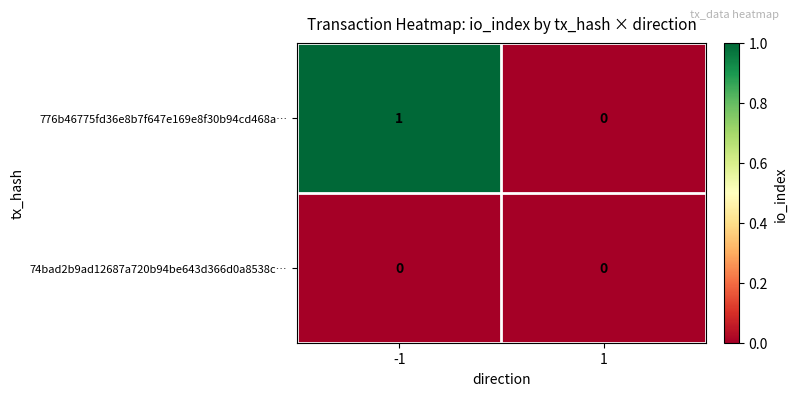

Which series has the widest spread of values?

776b46775fd36e8b7f647e169e8f30b94cd468a…